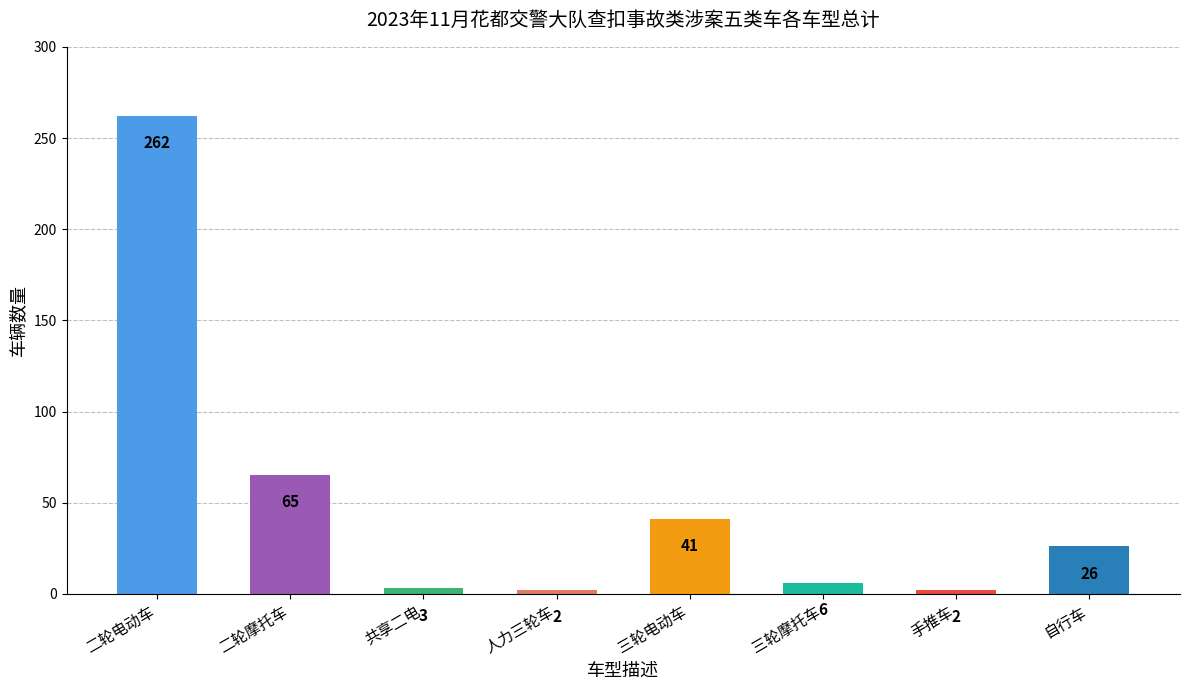

What is the sum of the values at 自行车 and 三轮摩托车?

32